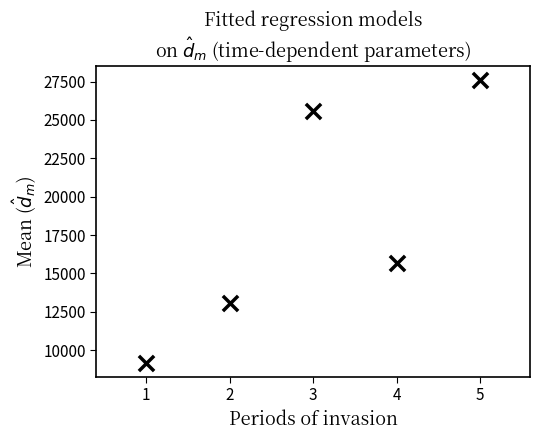

What Y value in the scatter plot is closest to 18375?

15656.3